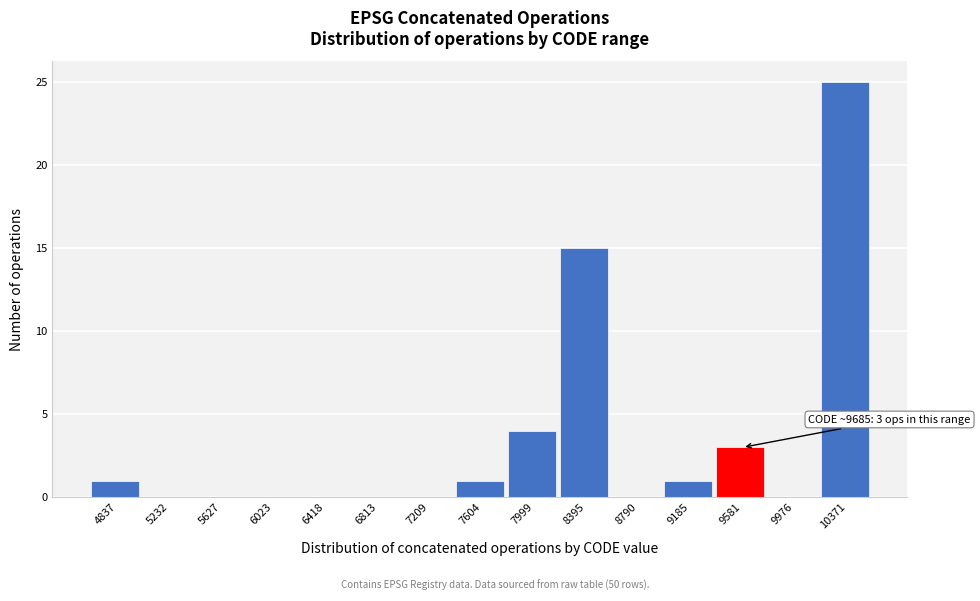

Reading left to right, what are all the values shown in this chart?

4837=1	5232=0	5627=0	6023=0	6418=0	6813=0	7209=0	7604=1	7999=4	8395=15	8790=0	9185=1	9581=3	9976=0	10371=25